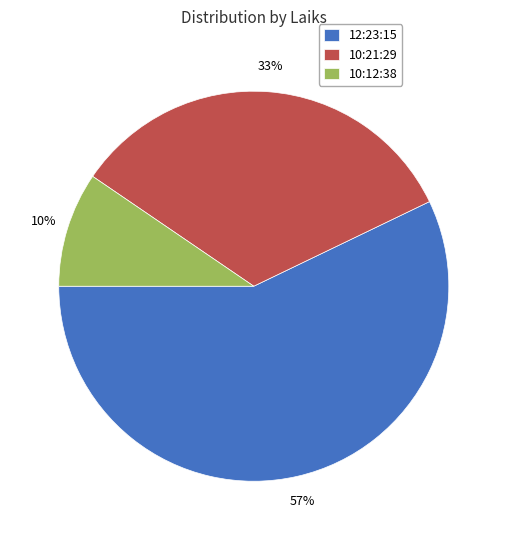

Combined, do 10:12:38 and 12:23:15 account for over 50%?

Yes